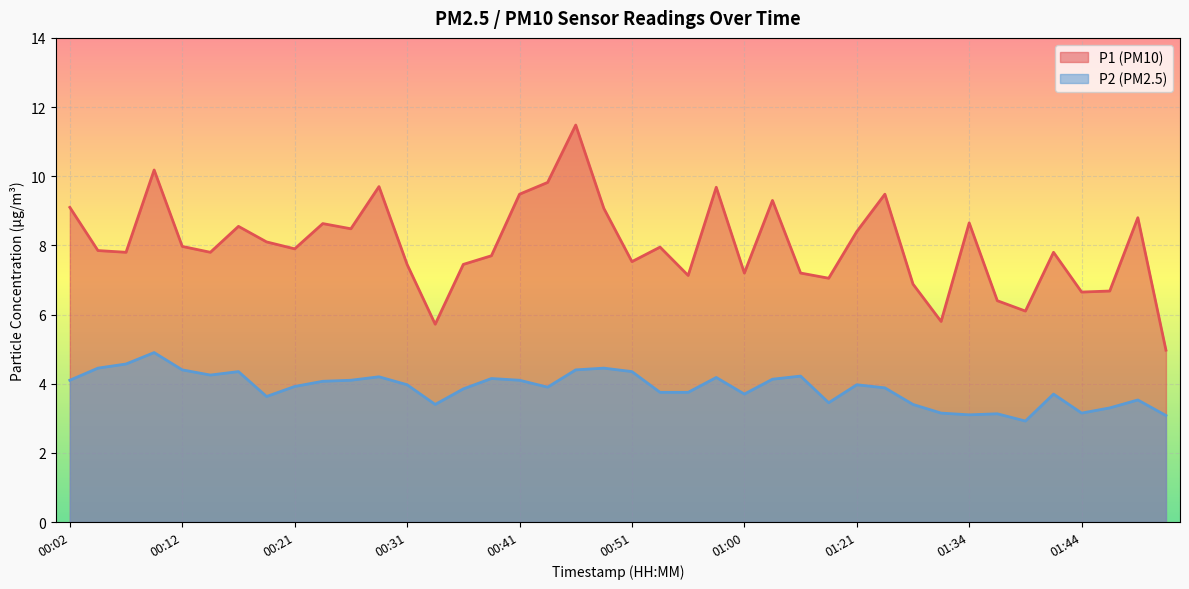

What is the difference between the highest and lowest values at 00:07?

3.2